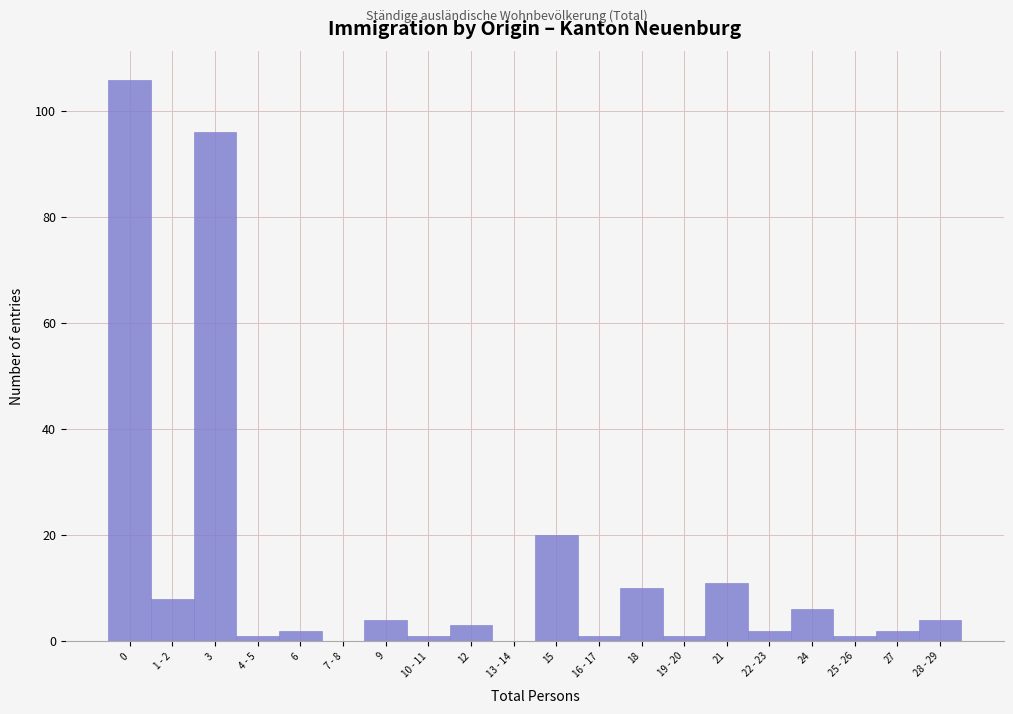

Reading left to right, extract all data points from this chart.

0=106	1 - 2=8	3=96	4 - 5=1	6=2	7 - 8=0	9=4	10 - 11=1	12=3	13 - 14=0	15=20	16 - 17=1	18=10	19 - 20=1	21=11	22 - 23=2	24=6	25 - 26=1	27=2	28 - 29=4